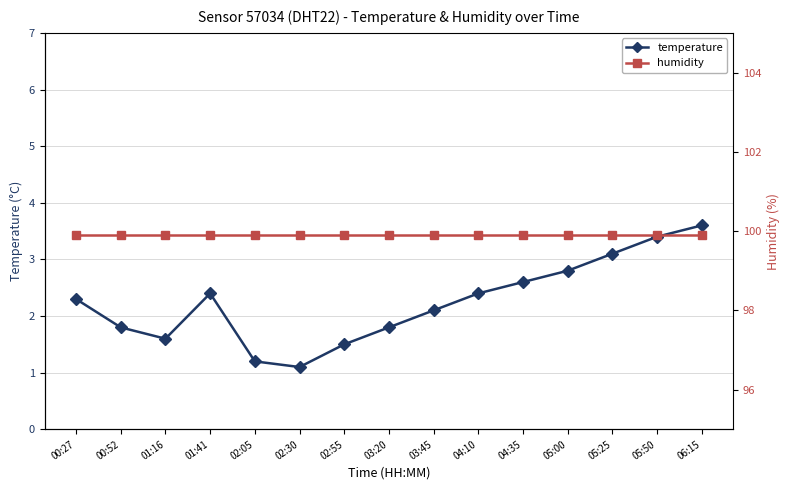

Reading right to left, what are all the values shown in this chart?

temperature: 06:15=3.6	05:50=3.4	05:25=3.1	05:00=2.8	04:35=2.6	04:10=2.4	03:45=2.1	03:20=1.8	02:55=1.5	02:30=1.1	02:05=1.2	01:41=2.4	01:16=1.6	00:52=1.8	00:27=2.3
humidity: 06:15=99.9	05:50=99.9	05:25=99.9	05:00=99.9	04:35=99.9	04:10=99.9	03:45=99.9	03:20=99.9	02:55=99.9	02:30=99.9	02:05=99.9	01:41=99.9	01:16=99.9	00:52=99.9	00:27=99.9